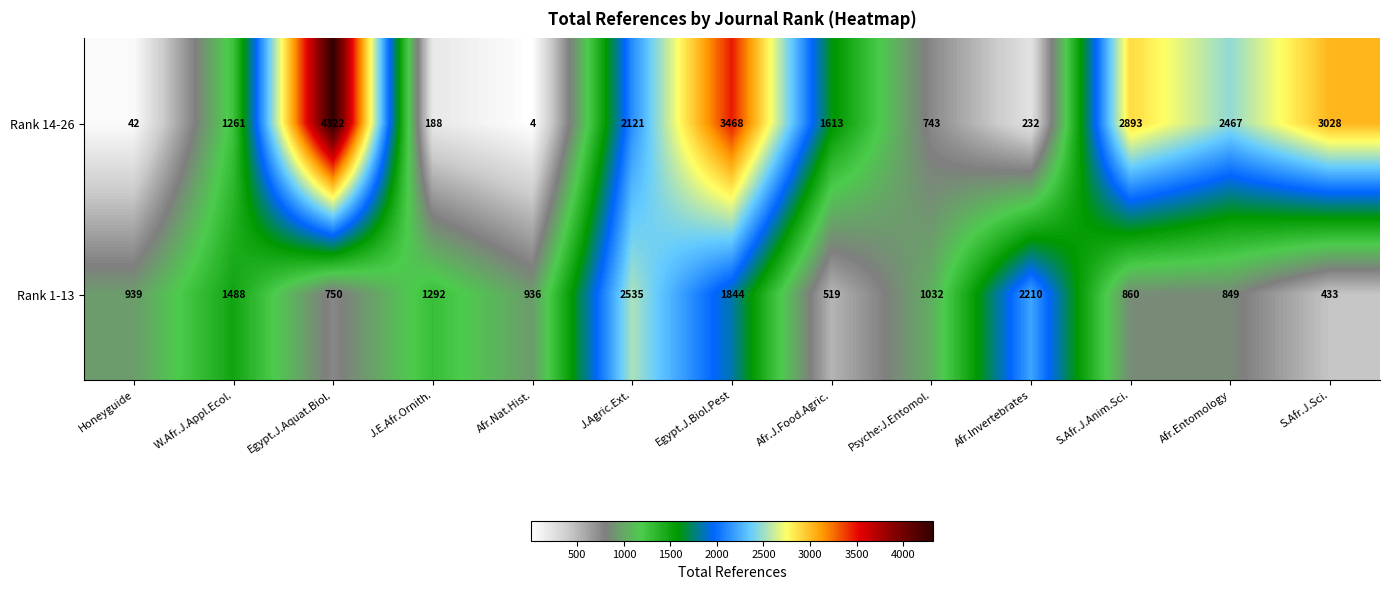

Which series changed the most between Egypt.J.Biol.Pest and Afr.J.Food.Agric.?

Rank 14-26